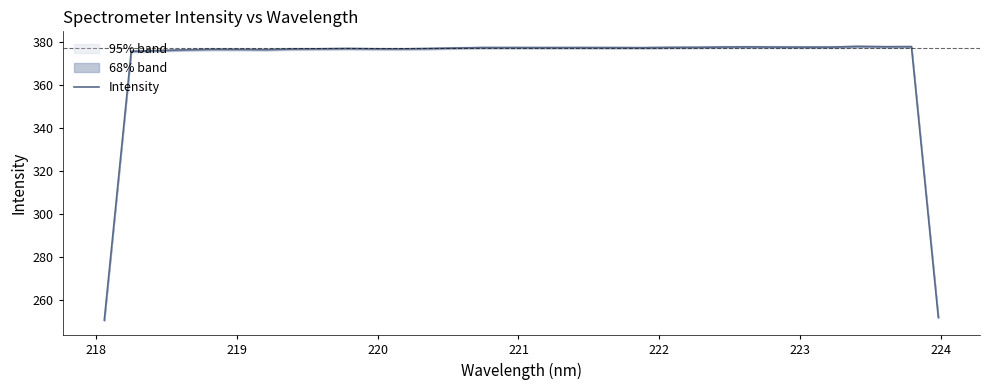

What is the highest value of the Intensity series?

377.9